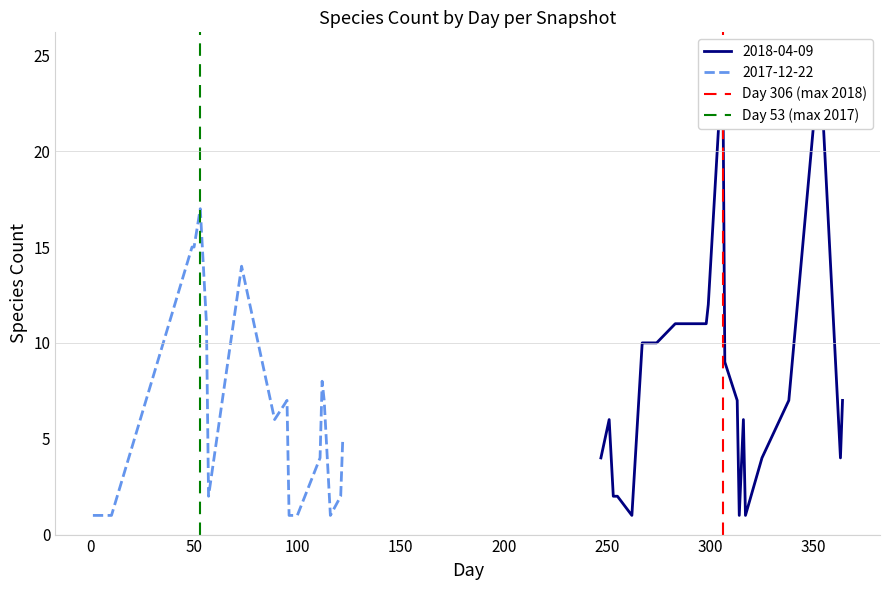

Is the value of Day 53 (max 2017) at −50 greater than the value of Day 306 (max 2018) at 0?

No